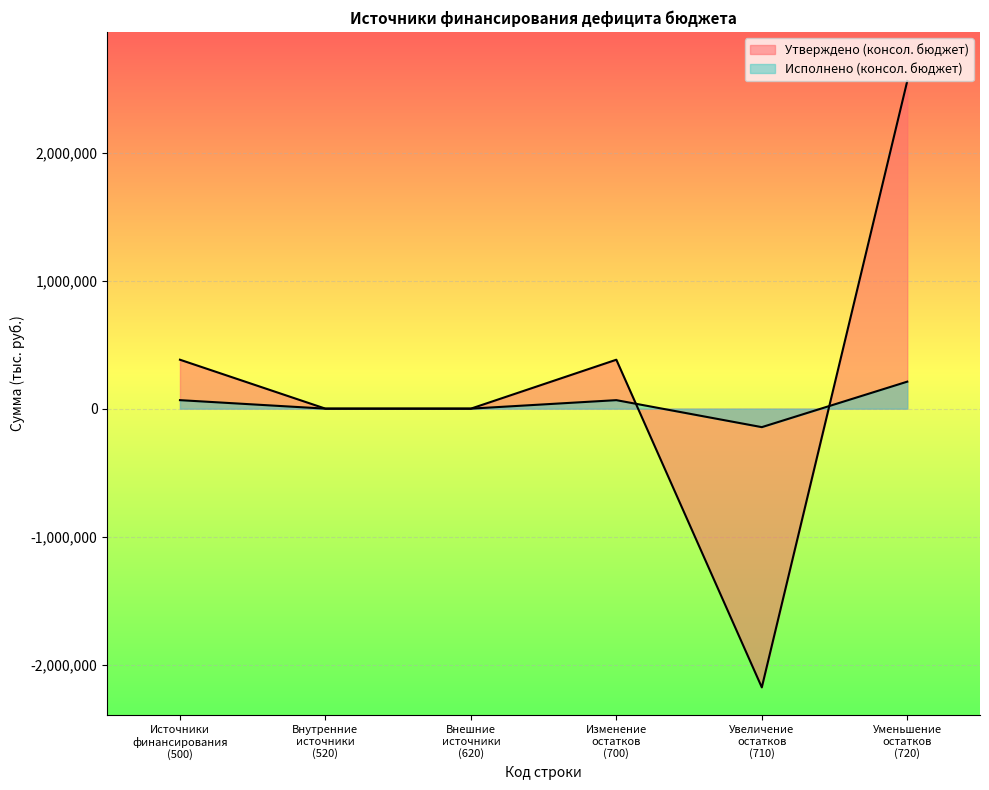

True or false: Исполнено (консол. бюджет) and Уменьшение остатков cross at least once.

False